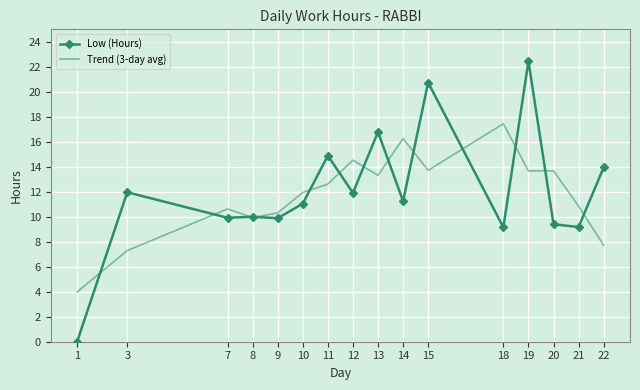

Where is the first local maximum for Low (Hours)?

3